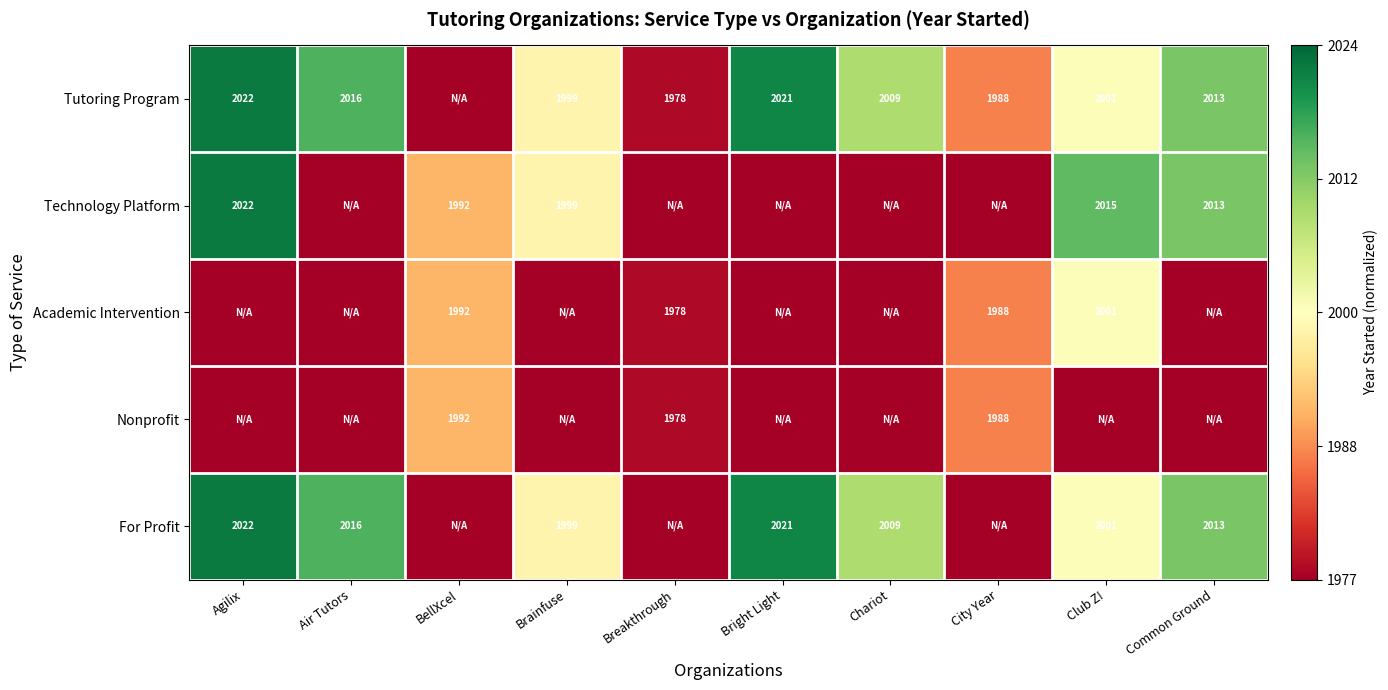

Is it true that Tutoring Program equals 1999 at Brainfuse?

True